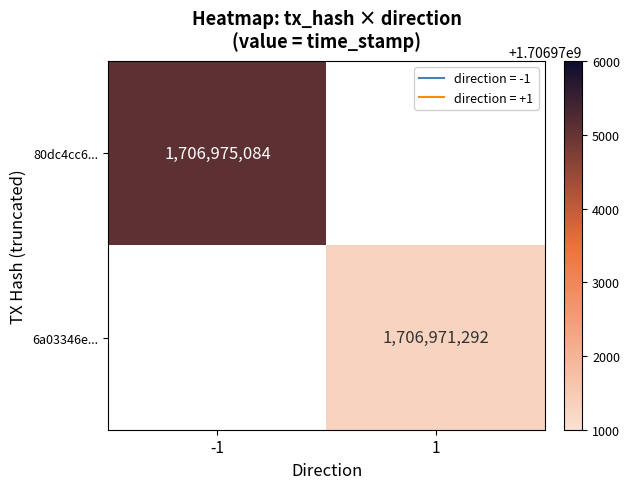

The 6a03346e... series shows 1706971292 at 1. True or false?

True